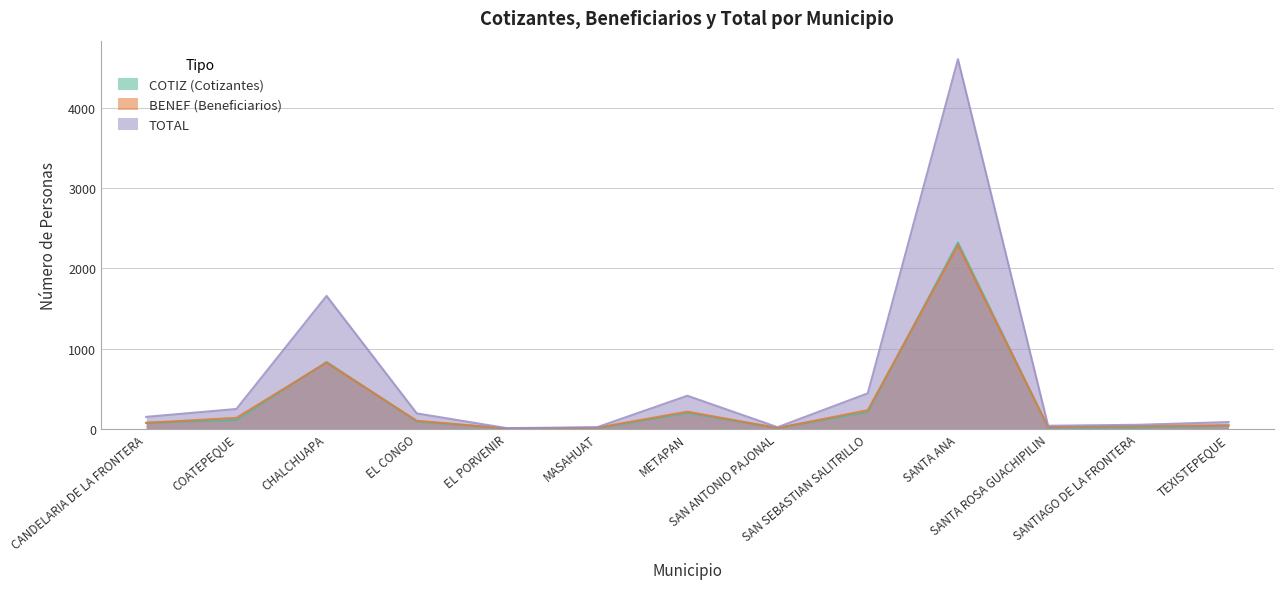

How many lines are shown in the chart?

3